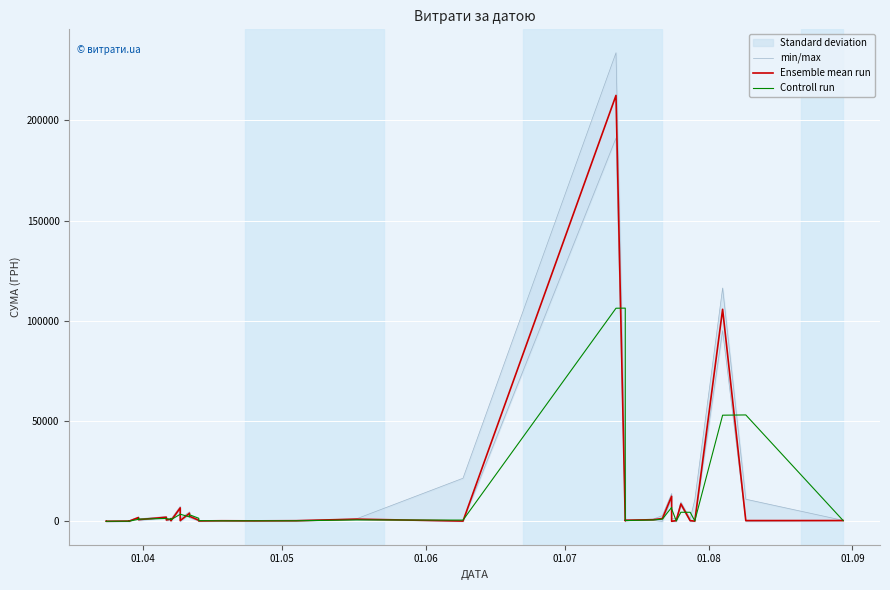

After their last crossing, which series has the higher values: min/max or Controll run?

min/max